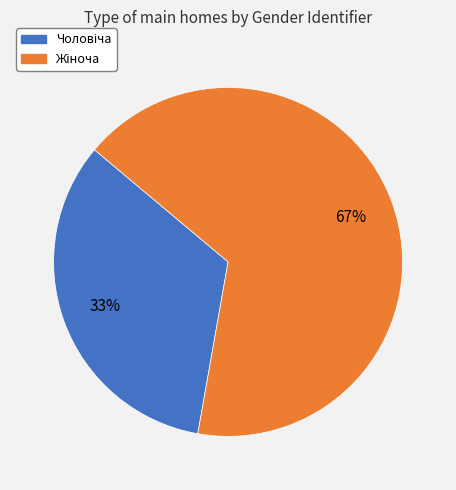

Is there a majority slice in this chart?

Yes